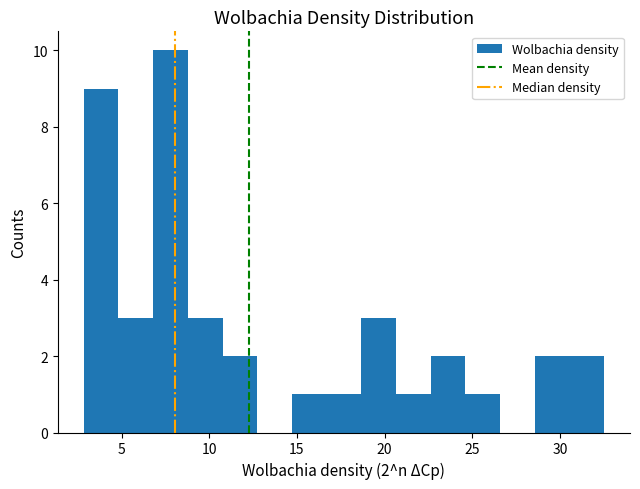

Around what value on the x-axis is the tallest bar? Give the approximate position of its centre, as read against the axis.

8.0